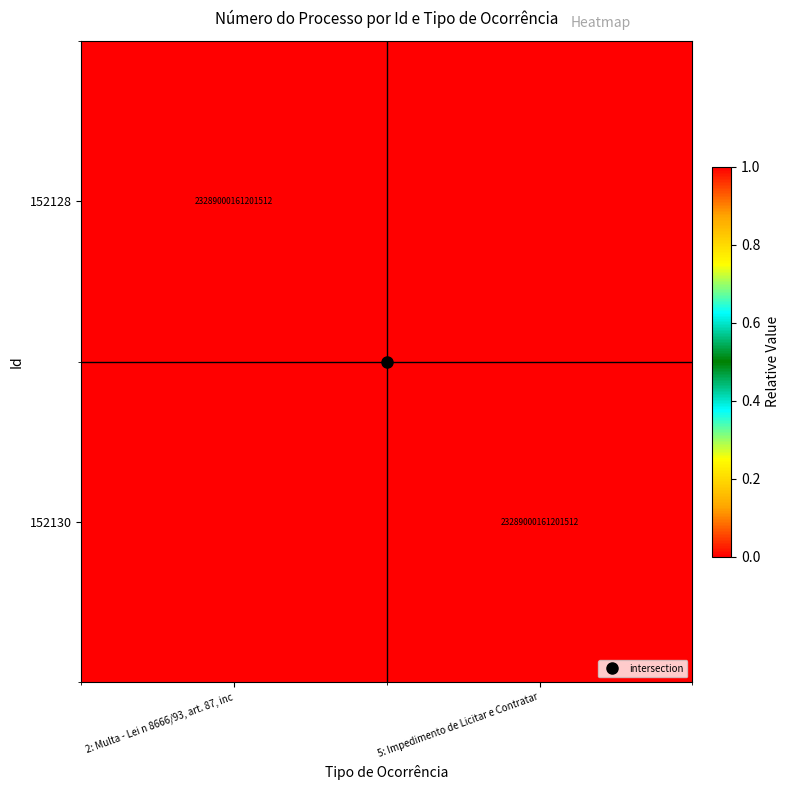

The 152128 series shows 1 at 2: Multa - Lei n 8666/93, art. 87, inc. True or false?

True